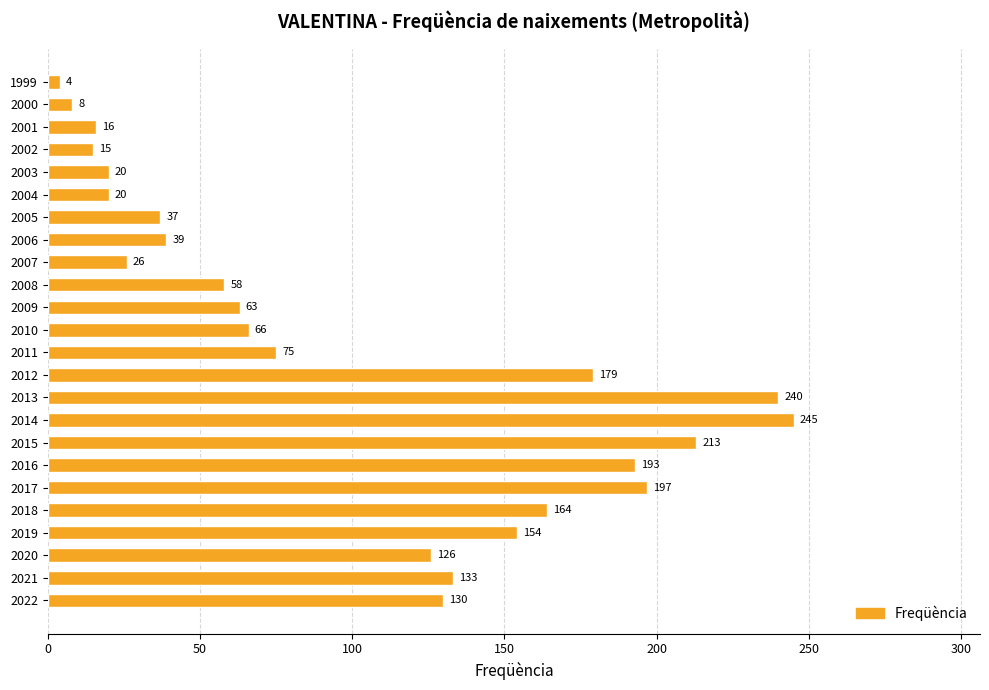

Reading top to bottom, extract all data points from this chart.

1999=4	2000=8	2001=16	2002=15	2003=20	2004=20	2005=37	2006=39	2007=26	2008=58	2009=63	2010=66	2011=75	2012=179	2013=240	2014=245	2015=213	2016=193	2017=197	2018=164	2019=154	2020=126	2021=133	2022=130